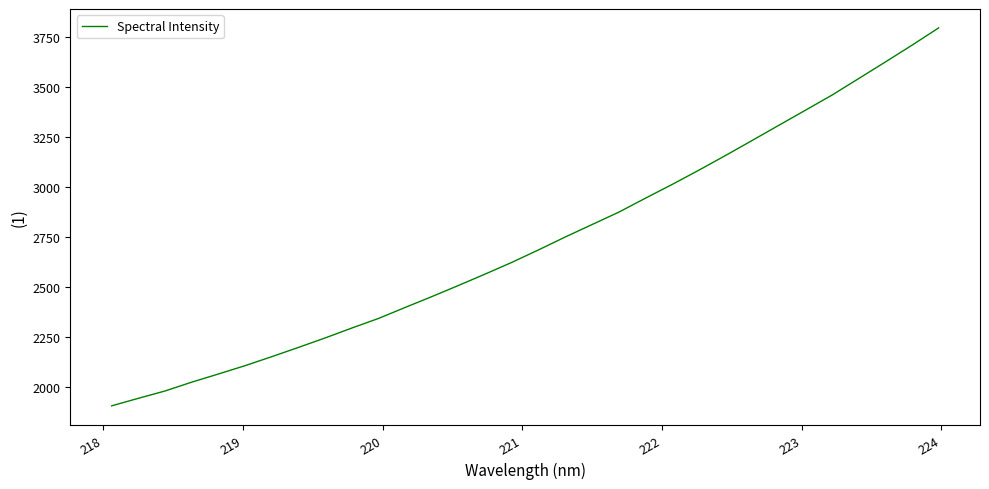

What is the minimum value shown in the chart?

1906.6